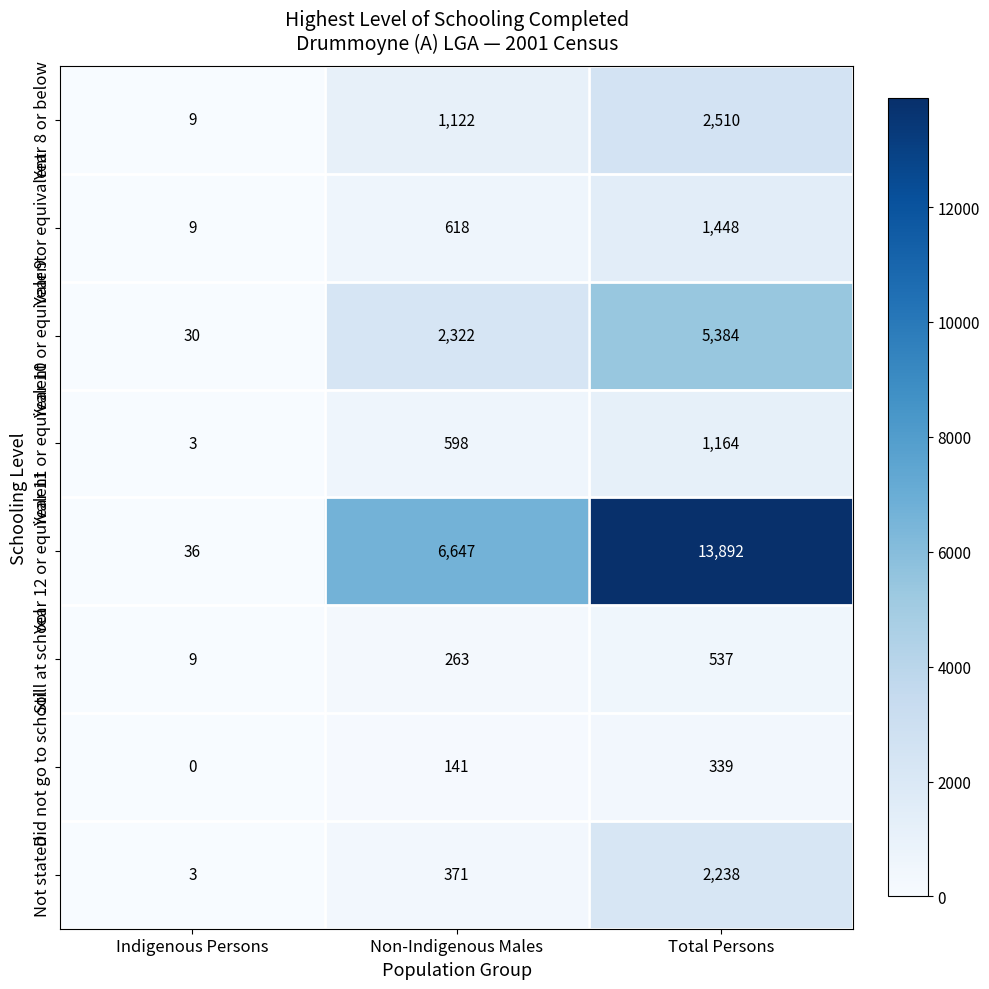

Which series has the largest total across all categories?

Year 12 or equivalent